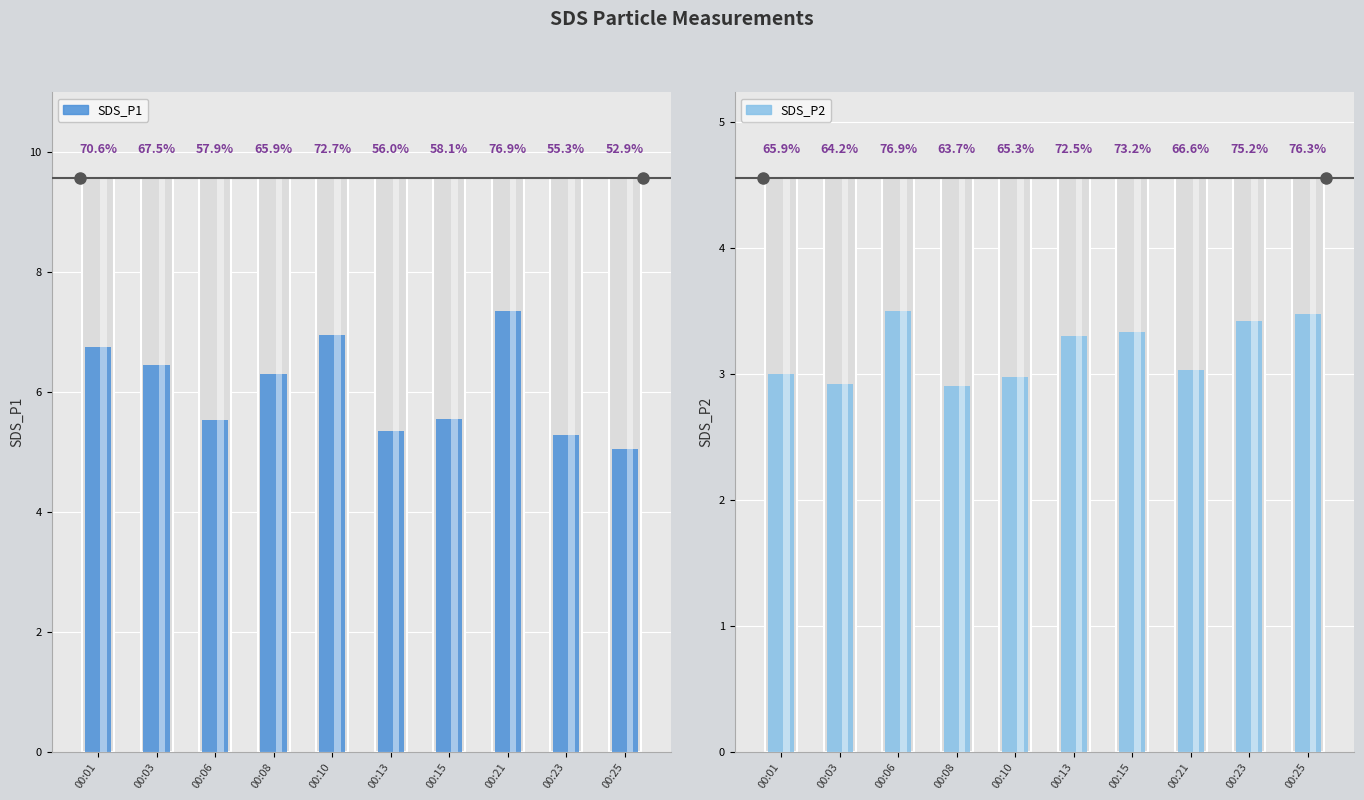

What is the spread (max minus min) of values at 00:03?

3.5